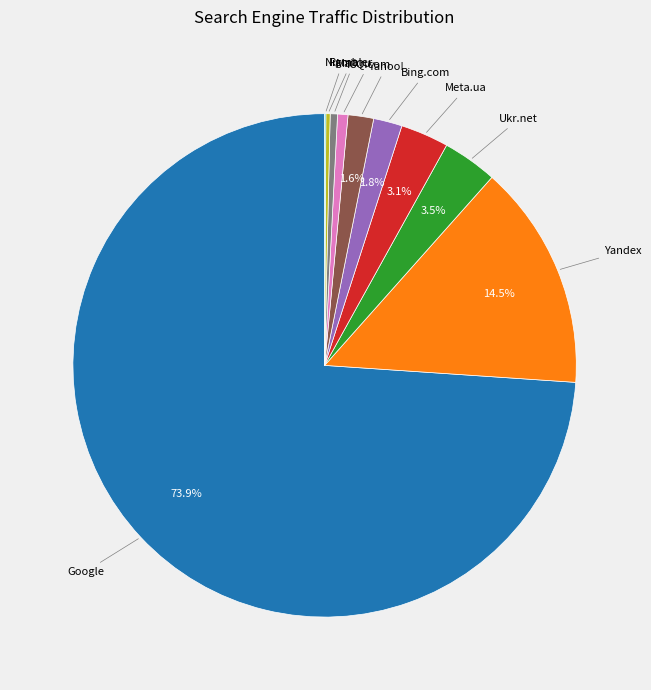

Is there any slice that represents more than half of the pie?

Yes